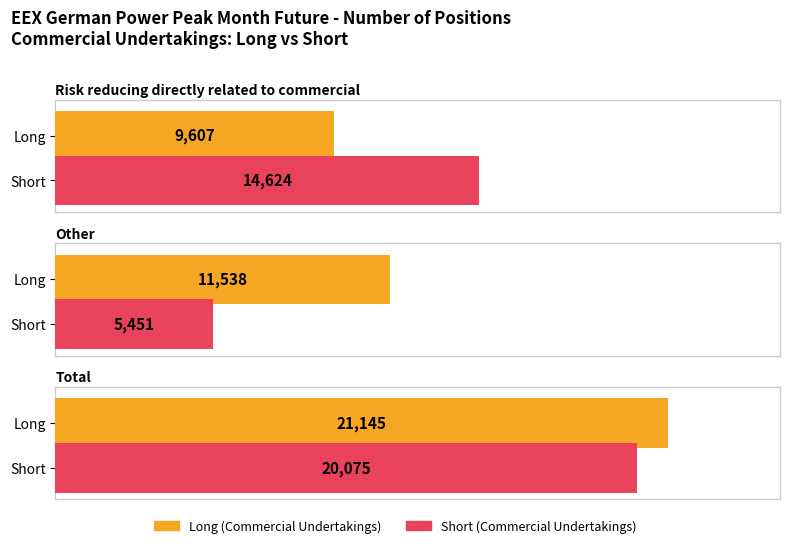

Which series has the largest range (max minus min)?

Short (Commercial Undertakings)